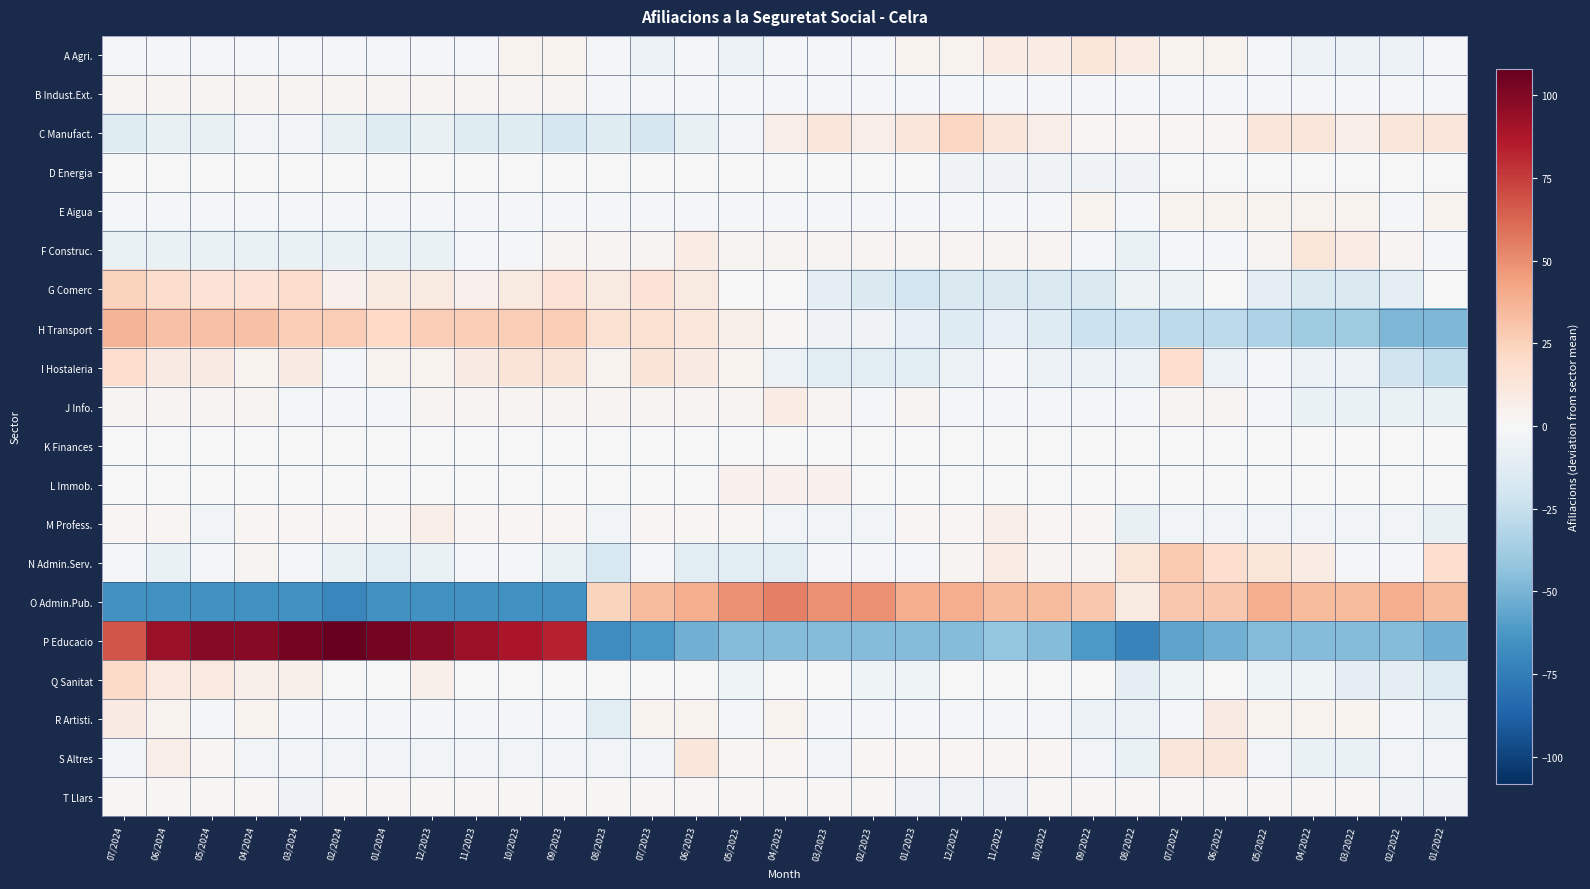

Which has a higher value, 02/2023 or 09/2022?

09/2022